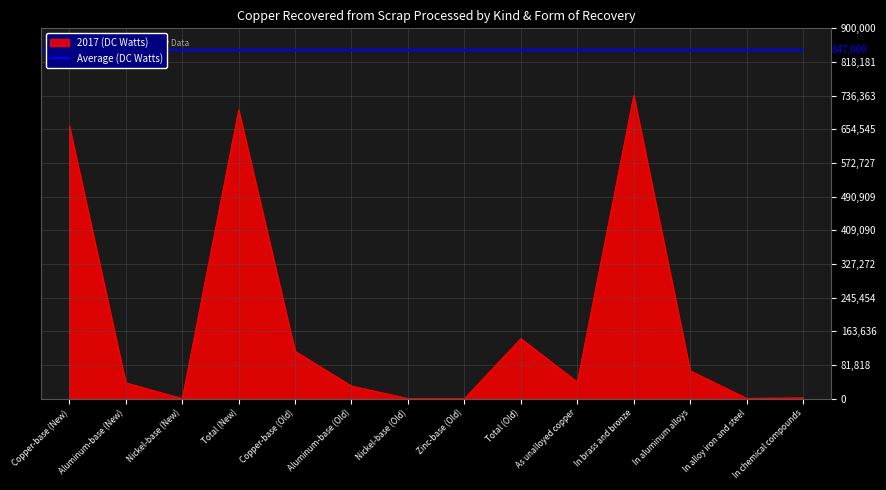

True or false: the data shows 2746 at In chemical compounds.

False